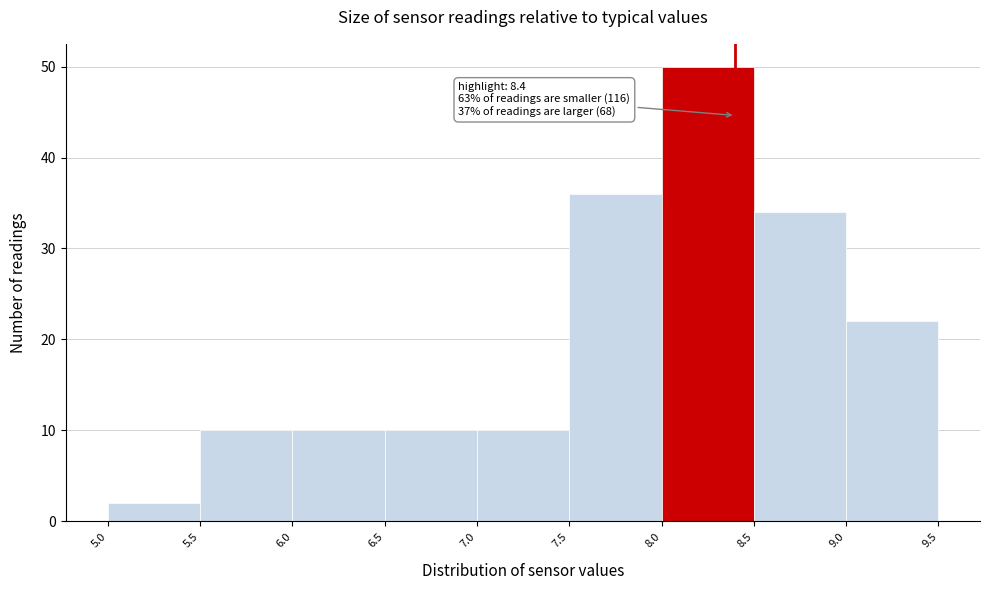

Which range on the x-axis has the tallest bar?

8.0 to 8.5